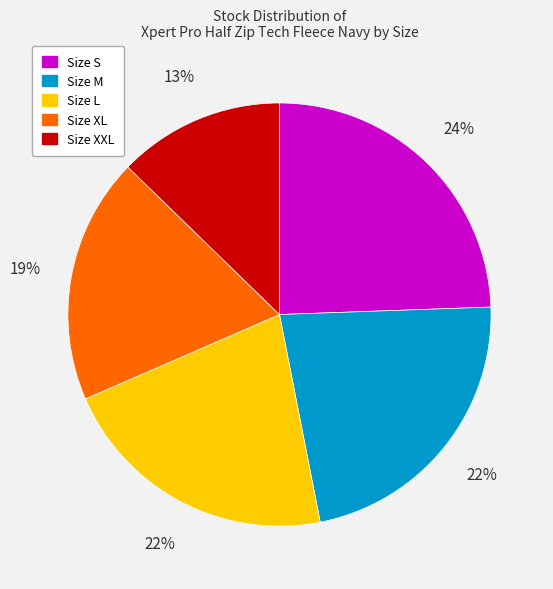

Does any single category account for the majority?

No